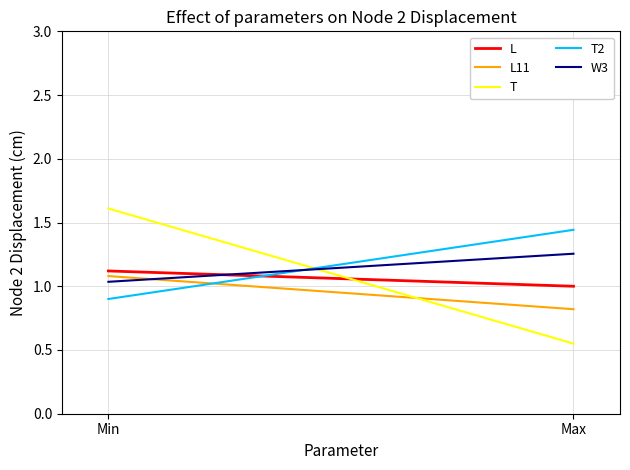

How many values in the L series are below 1?

1